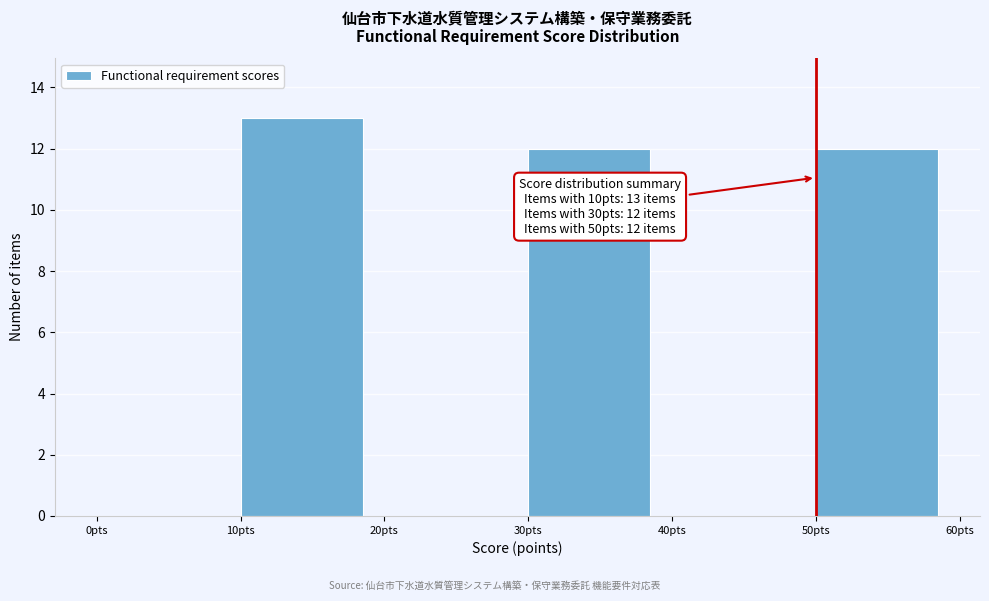

Over which range of the x-axis is the bar tallest?

10 to 20